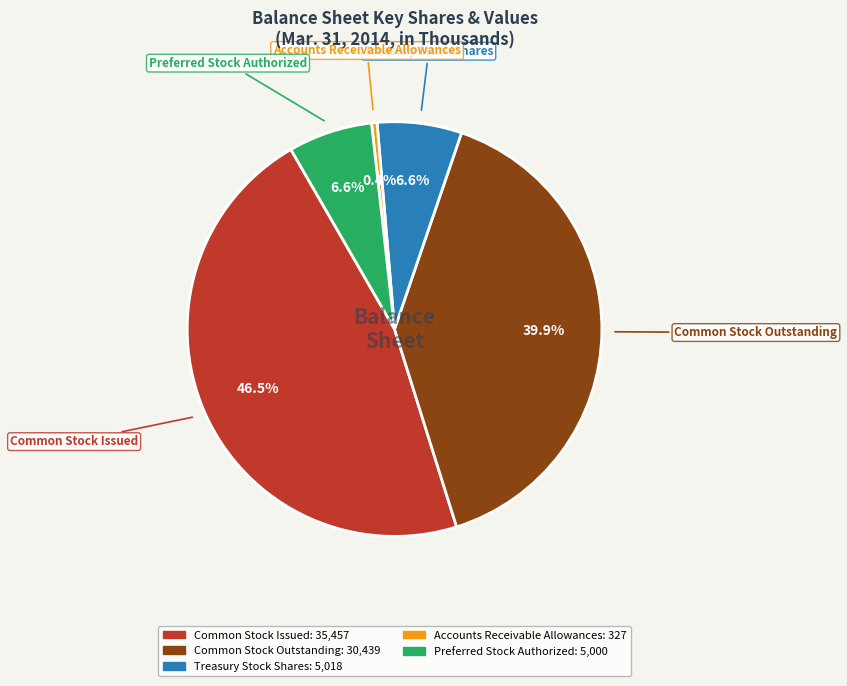

Is there any slice that represents more than half of the pie?

No